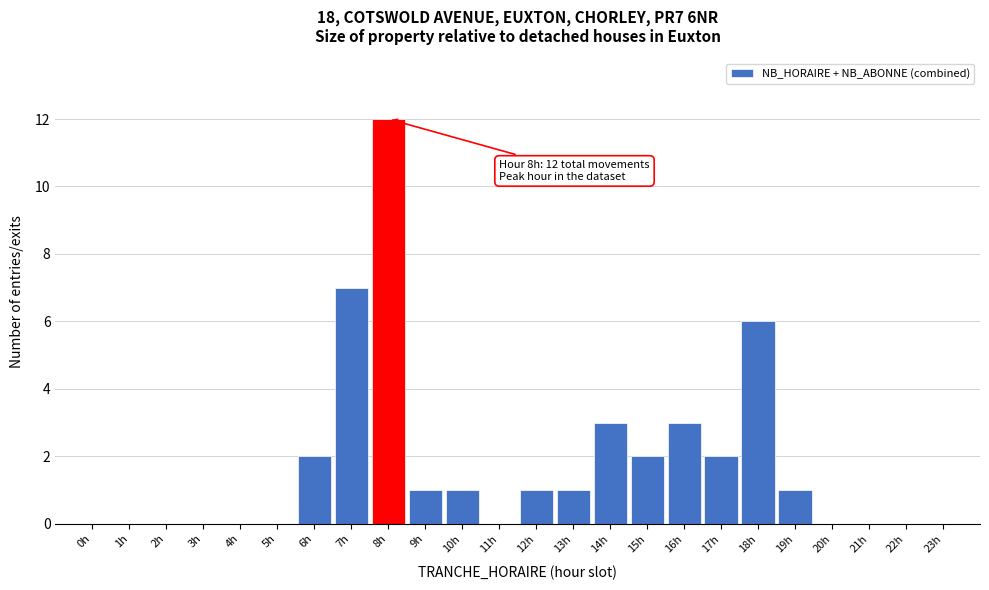

Reading left to right, transcribe all the data shown in this chart.

0h=0	1h=0	2h=0	3h=0	4h=0	5h=0	6h=2	7h=7	8h=12	9h=1	10h=1	11h=0	12h=1	13h=1	14h=3	15h=2	16h=3	17h=2	18h=6	19h=1	20h=0	21h=0	22h=0	23h=0